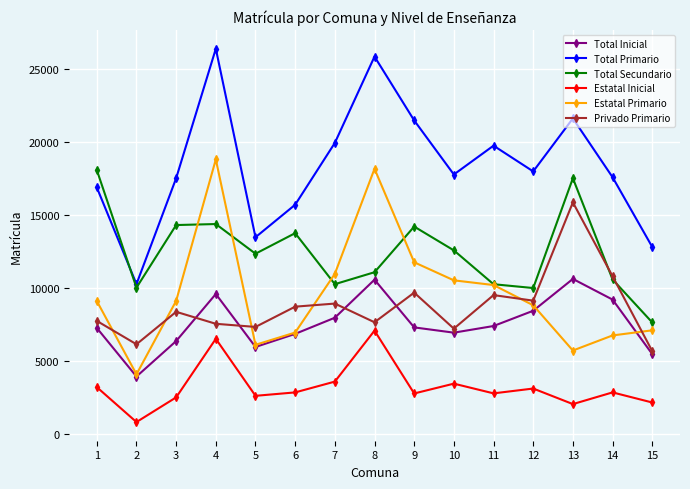

What is the difference between the maximum and minimum values in the Estatal Primario series?

14688